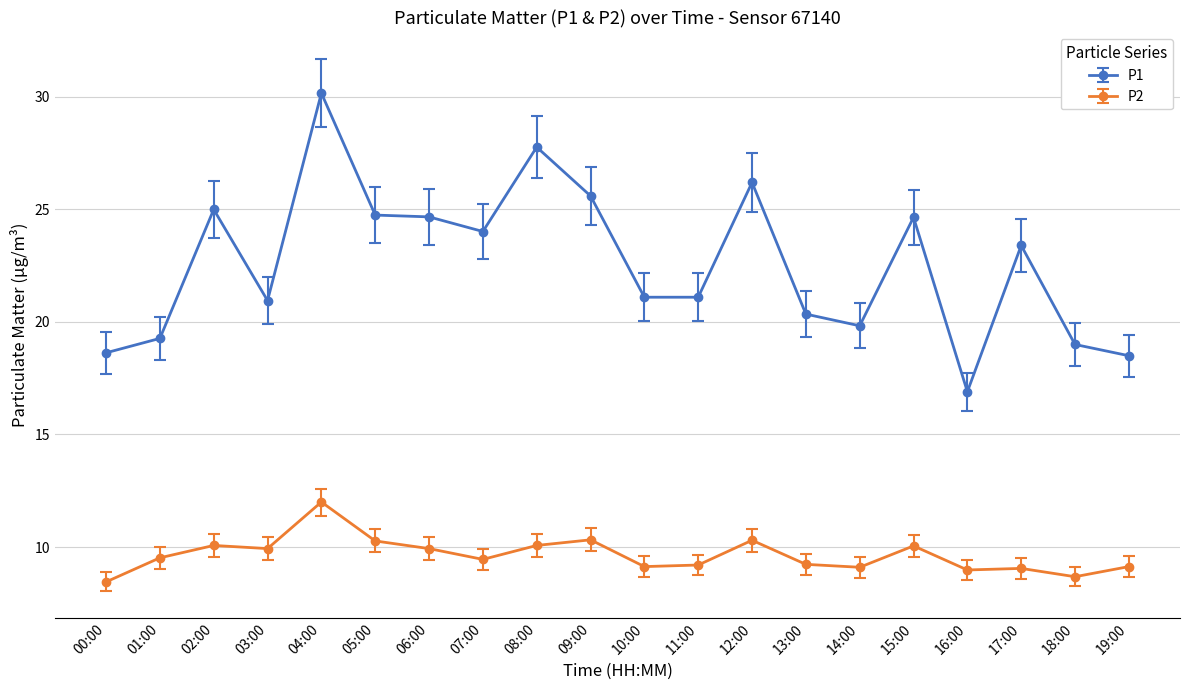

Between 06:00 and 10:00, which series saw the biggest shift?

P1